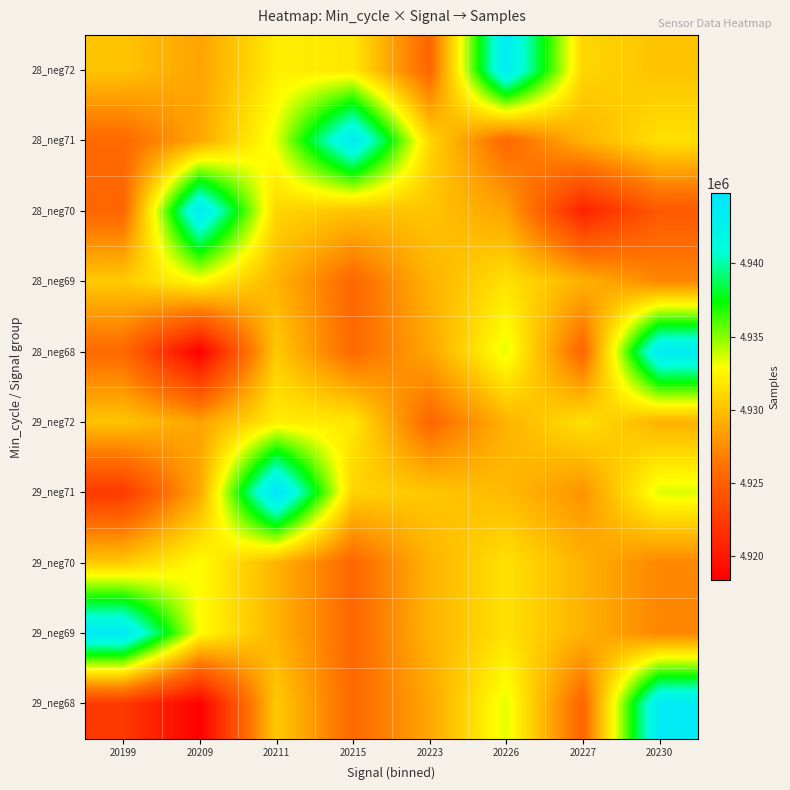

Rank the series at 20215 from highest to lowest value.

28_neg71, 28_neg72, 29_neg72, 29_neg71, 28_neg70, 28_neg68, 29_neg68, 28_neg69, 29_neg70, 29_neg69